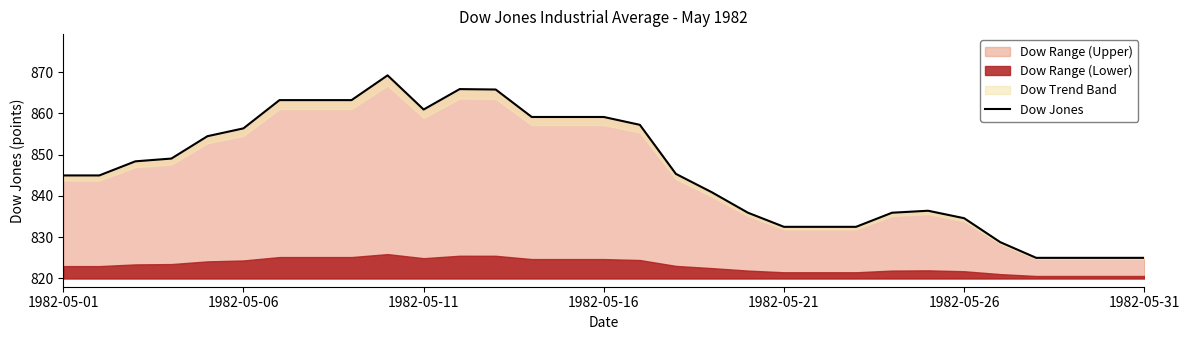

Count the number of categories in the chart.

31